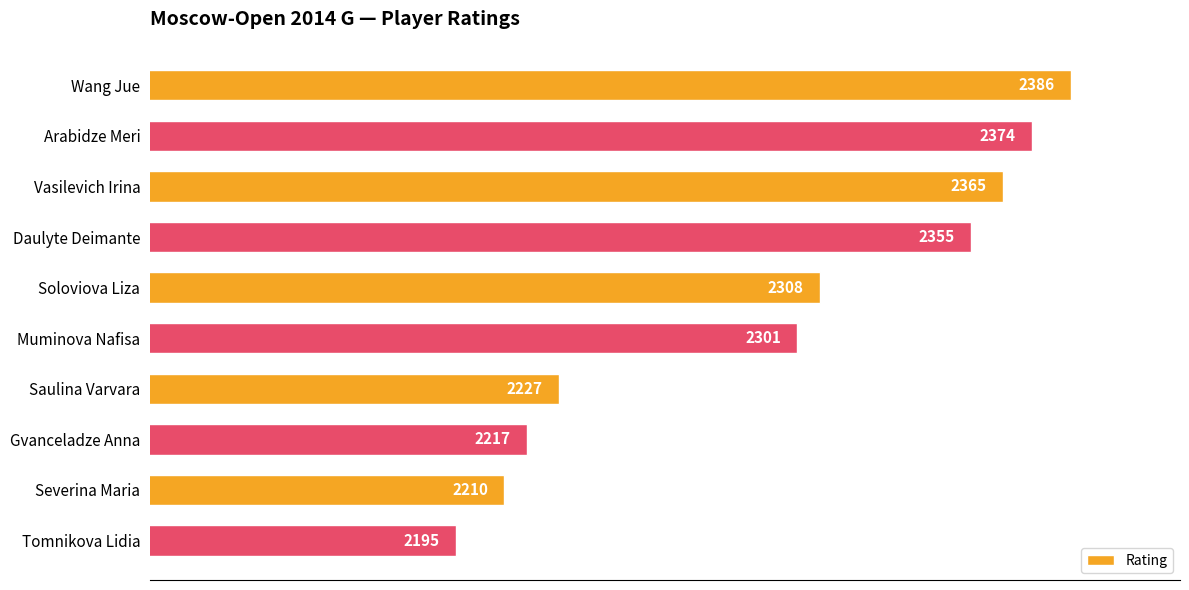

At which category does the chart reach its peak across all series?

Wang Jue